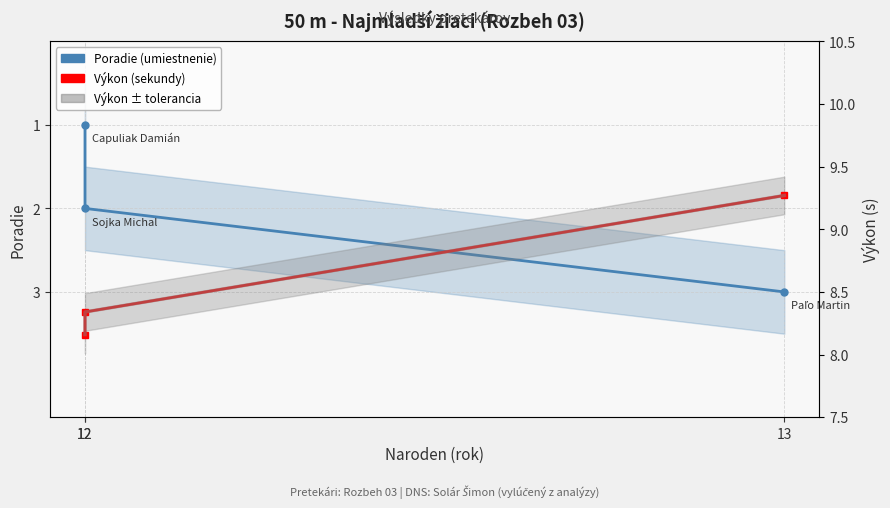

At which label is Výkon ± tolerancia closest to 8?

12